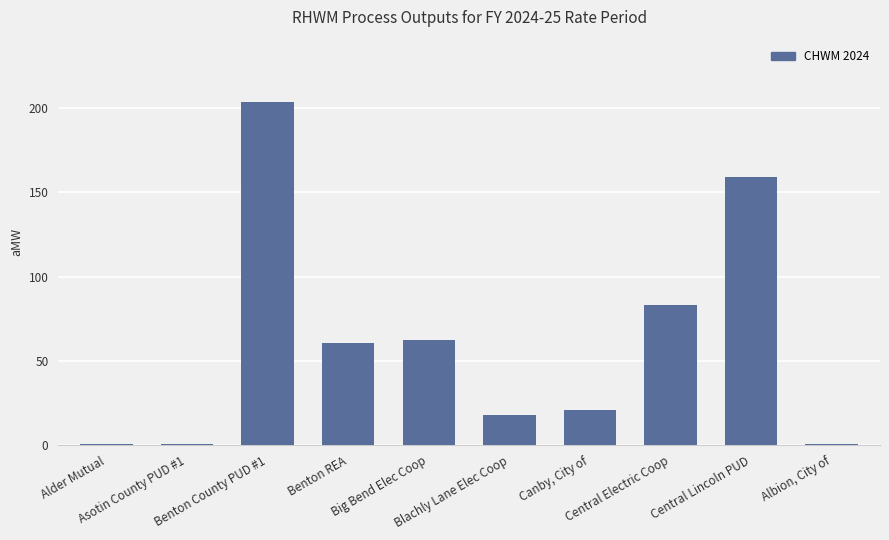

At which label is the value closest to 102?

Central Electric Coop